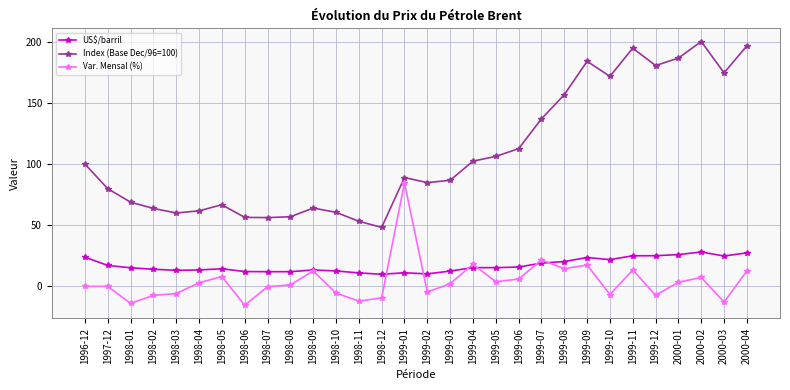

Which series has the largest total across all categories?

Index (Base Dec/96=100)